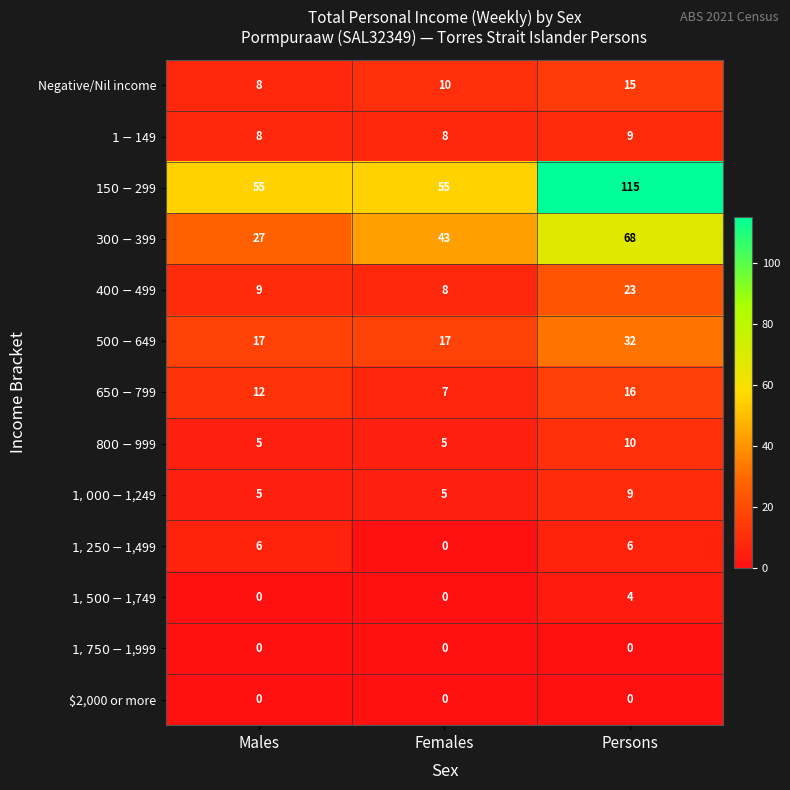

True or false: $2,000 or more has a value of 0 at Females.

True